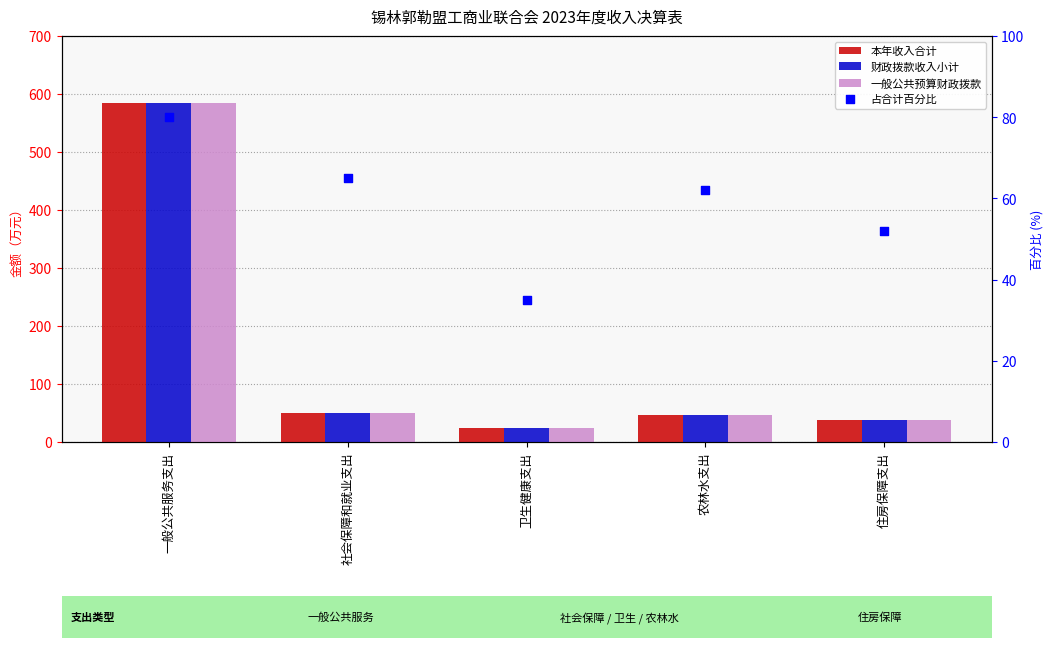

What are all the series names shown in the legend?

本年收入合计, 财政拨款收入小计, 一般公共预算财政拨款, 占合计百分比